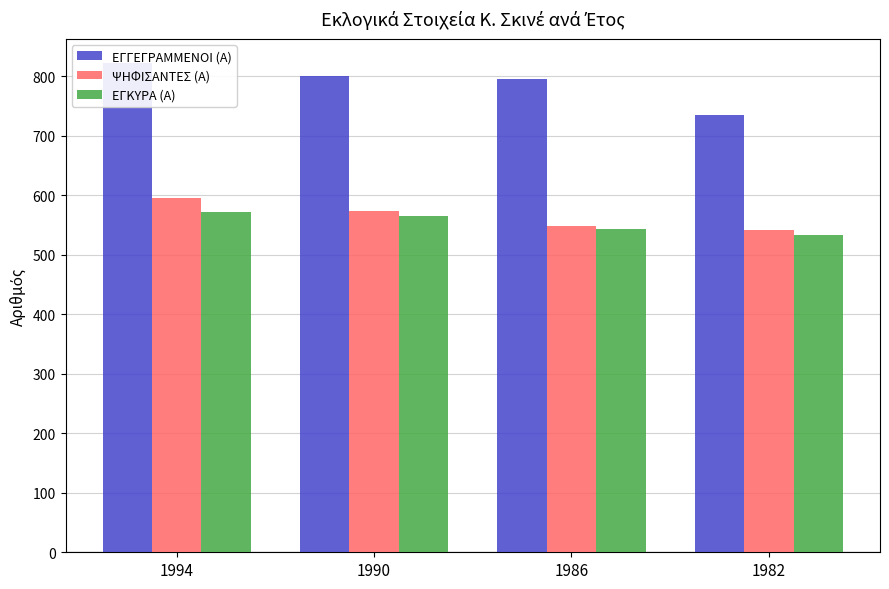

Reading left to right, transcribe all the data shown in this chart.

ΕΓΓΕΓΡΑΜΜΕΝΟΙ (Α): 1994=822	1990=800	1986=795	1982=735
ΨΗΦΙΣΑΝΤΕΣ (Α): 1994=595	1990=574	1986=548	1982=541
ΕΓΚΥΡΑ (Α): 1994=572	1990=566	1986=544	1982=533